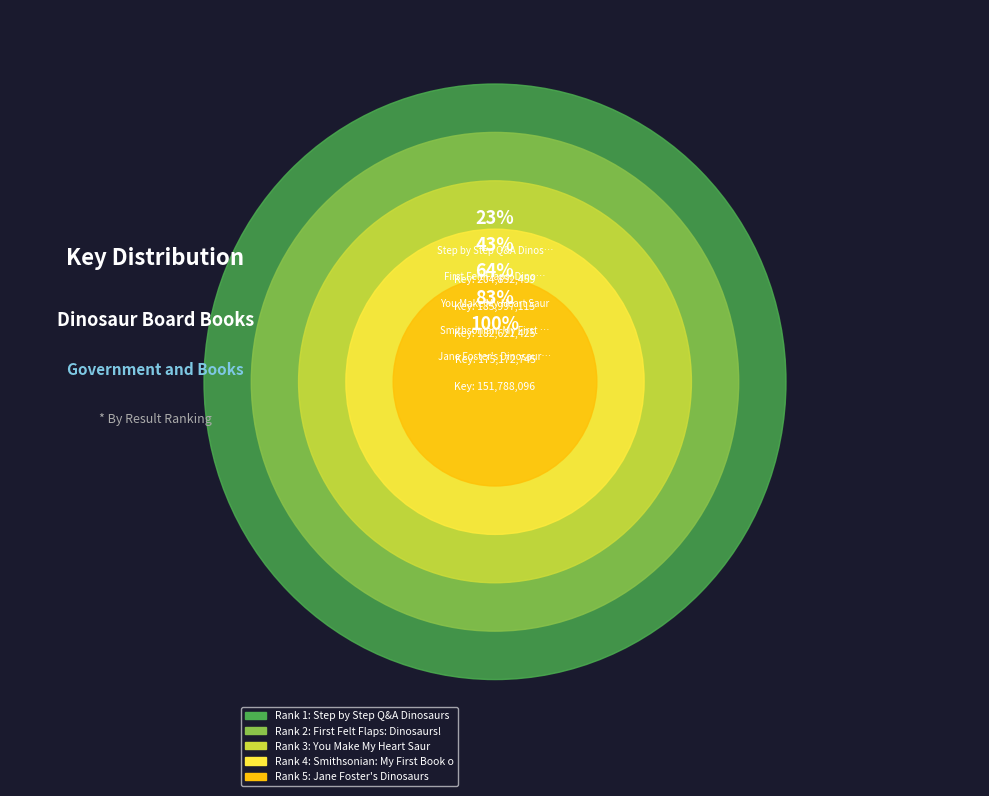

How many slices are in this pie chart?

5